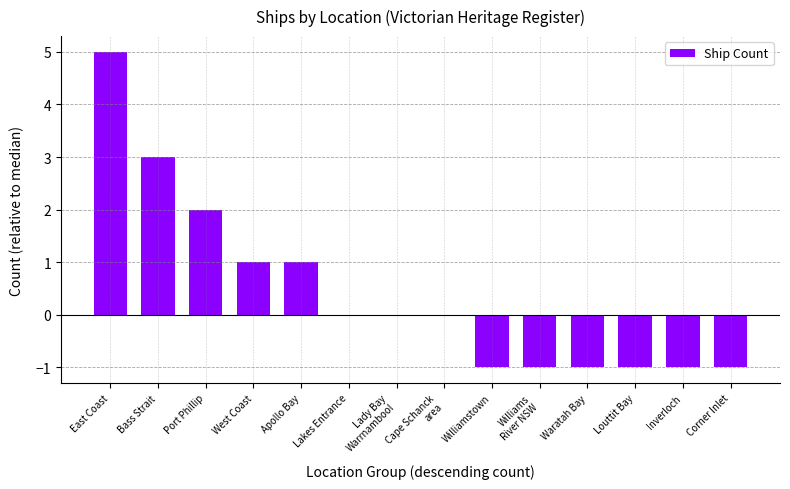

True or false: the data shows -2 at Waratah Bay.

False